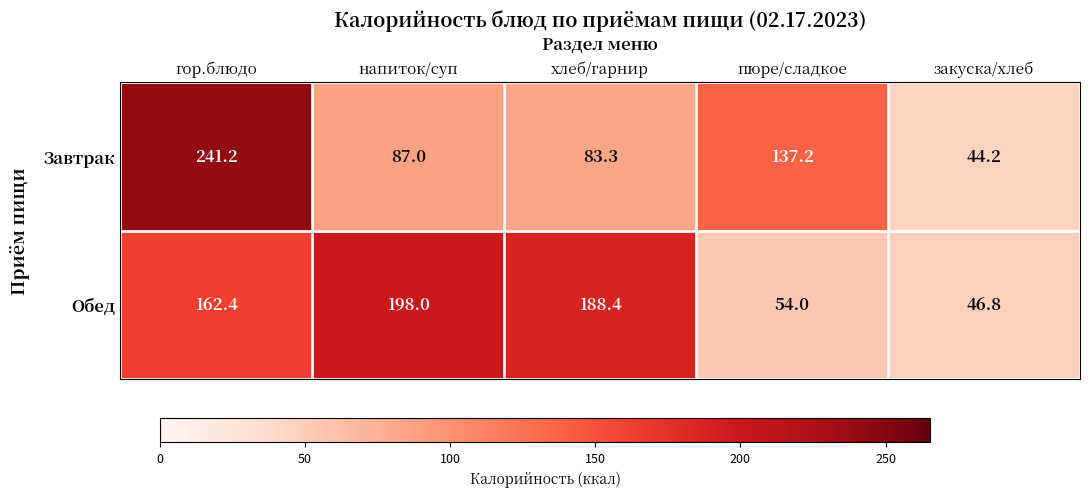

Which series has the largest total across all categories?

Обед